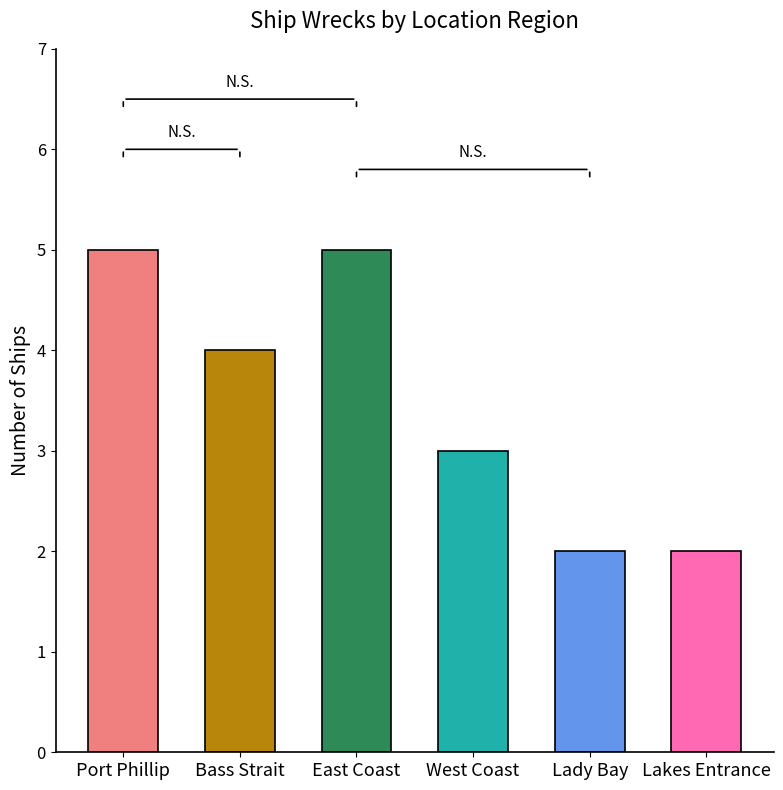

Where does the data first go above 4?

Port Phillip